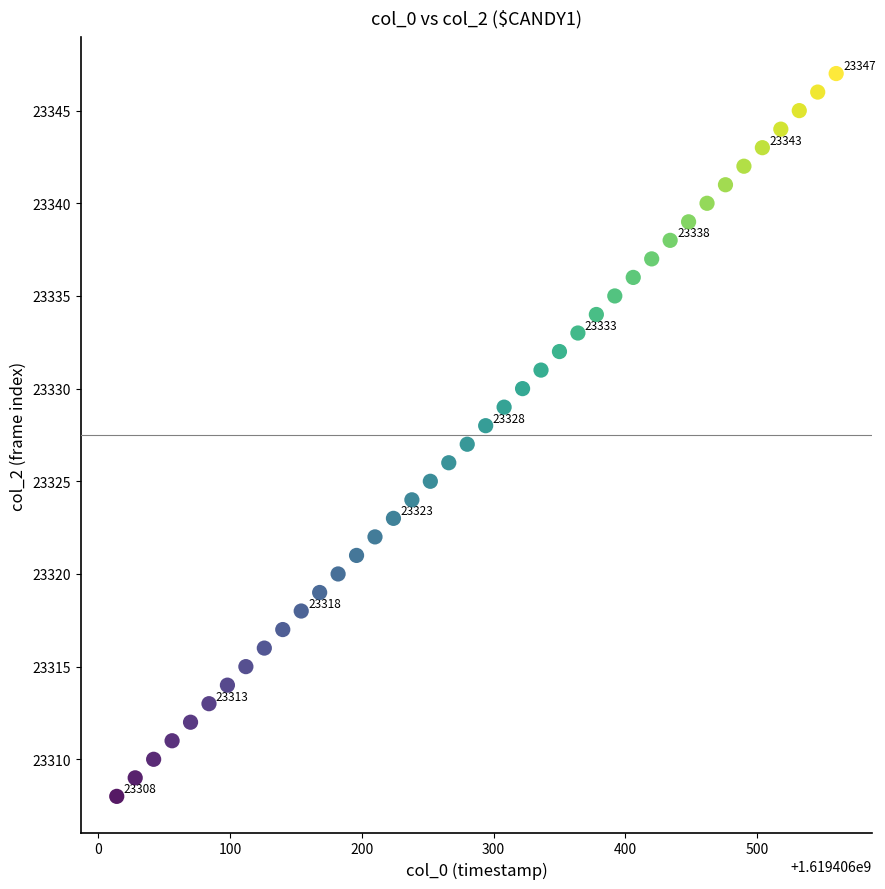

How many data points are displayed?

40